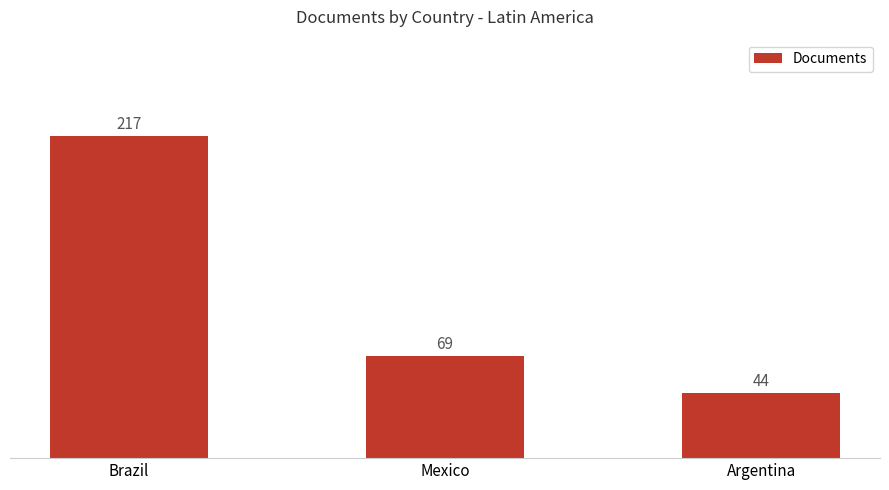

True or false: the data shows 48 at Mexico.

False